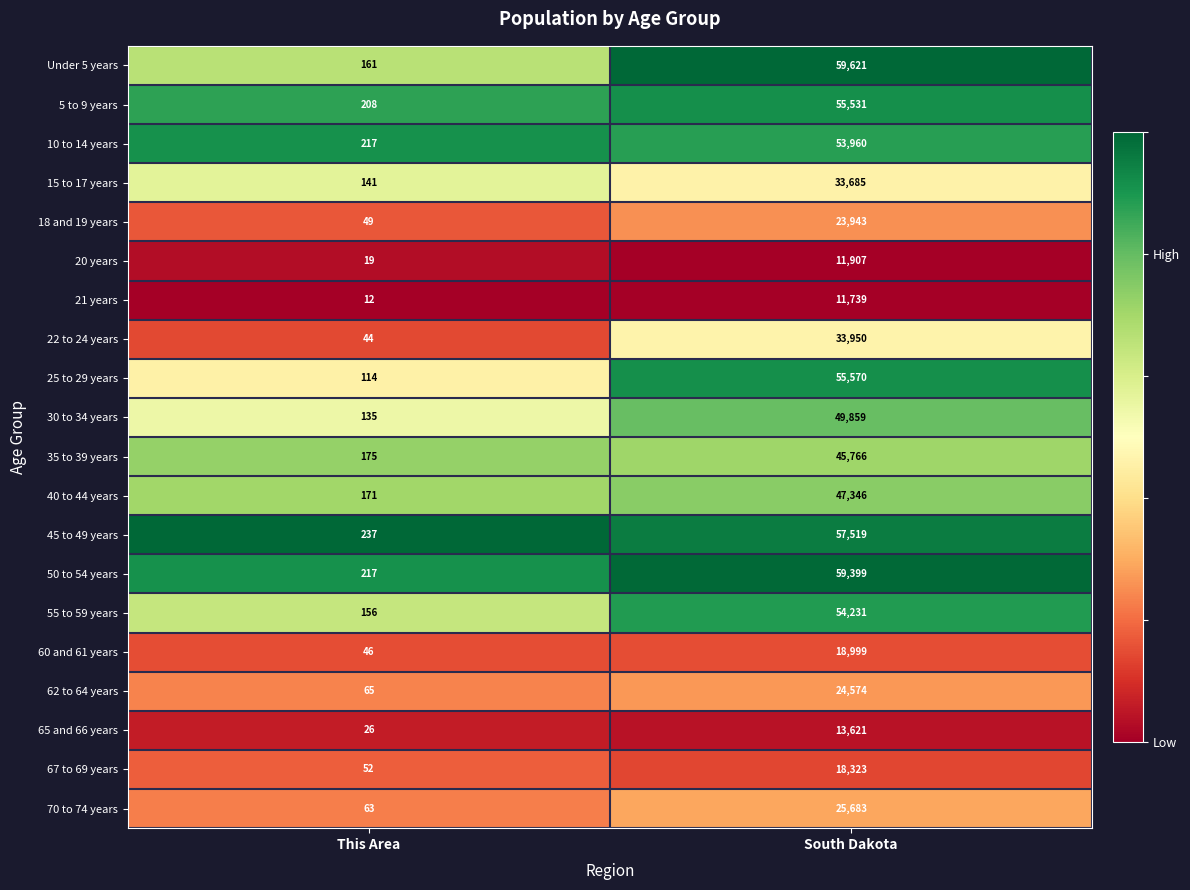

Is the value of 5 to 9 years at South Dakota greater than the value of 21 years at South Dakota?

Yes